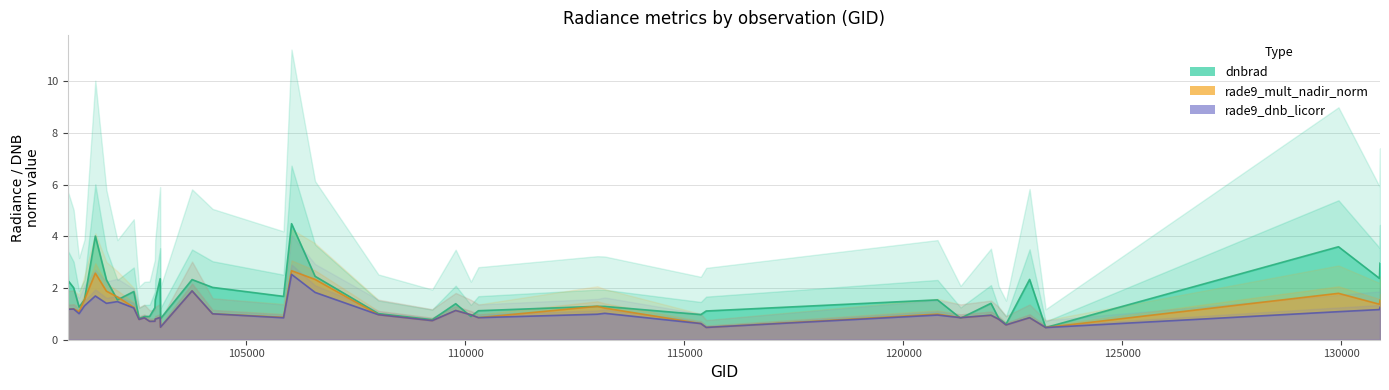

At which label is rade9_dnb_licorr closest to 1?

104229